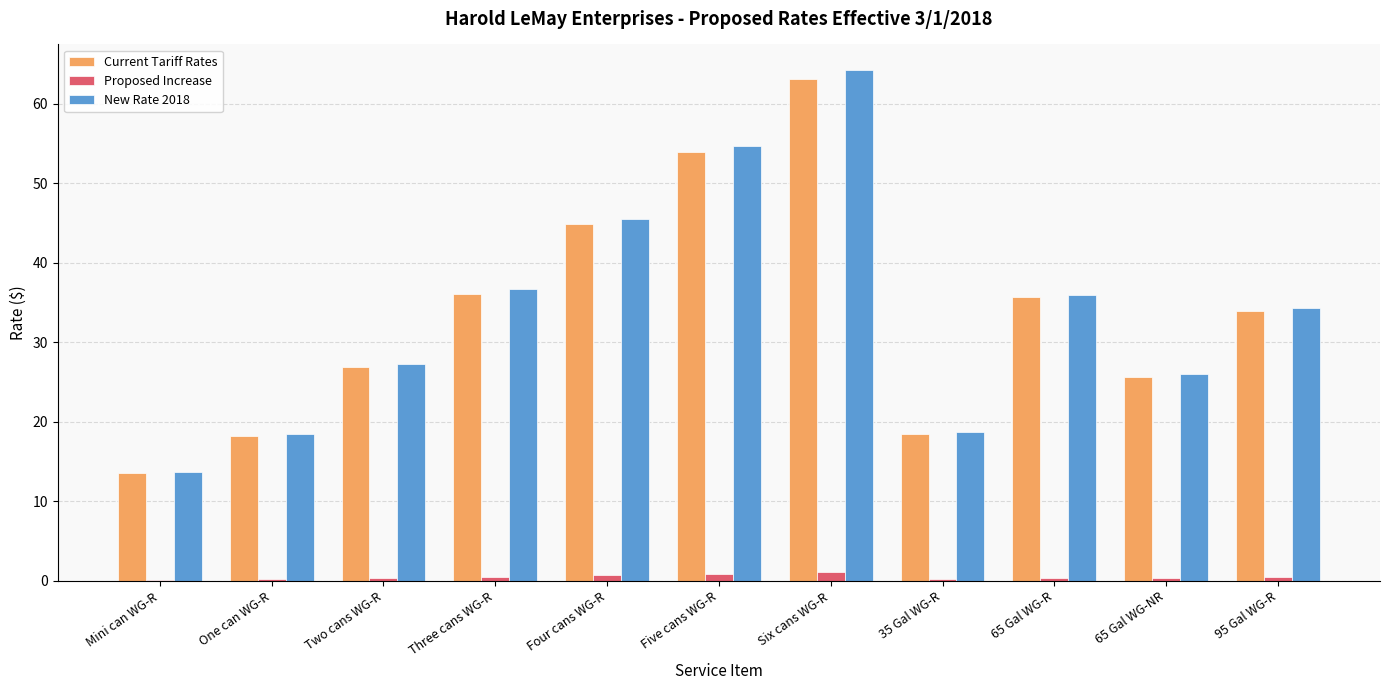

Are the bars grouped side by side (vs. stacked)?

Yes